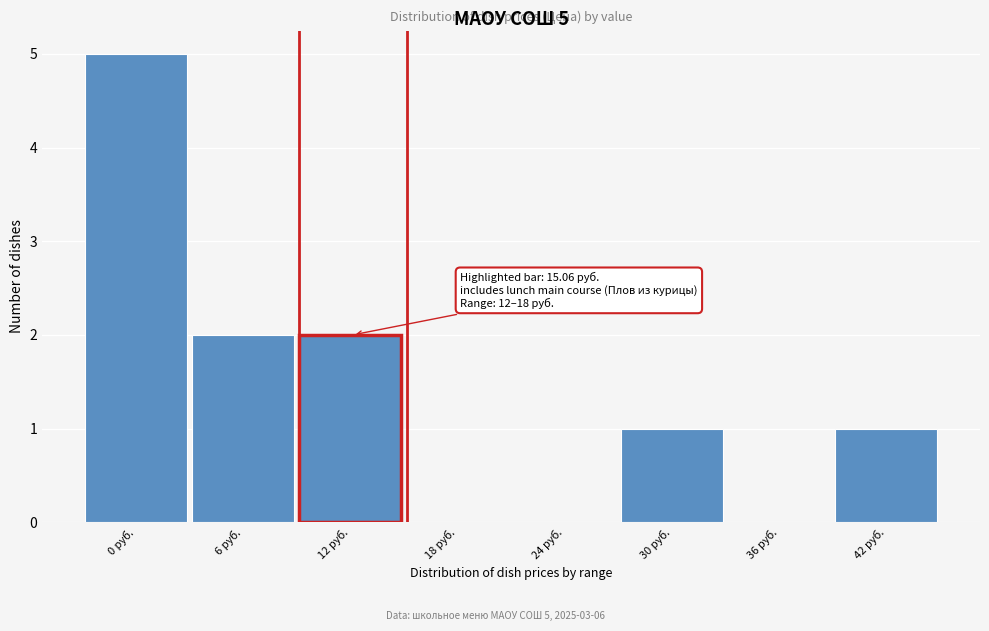

Reading left to right, what are all the values shown in this chart?

0 руб.=5	6 руб.=2	12 руб.=2	18 руб.=0	24 руб.=0	30 руб.=1	36 руб.=0	42 руб.=1